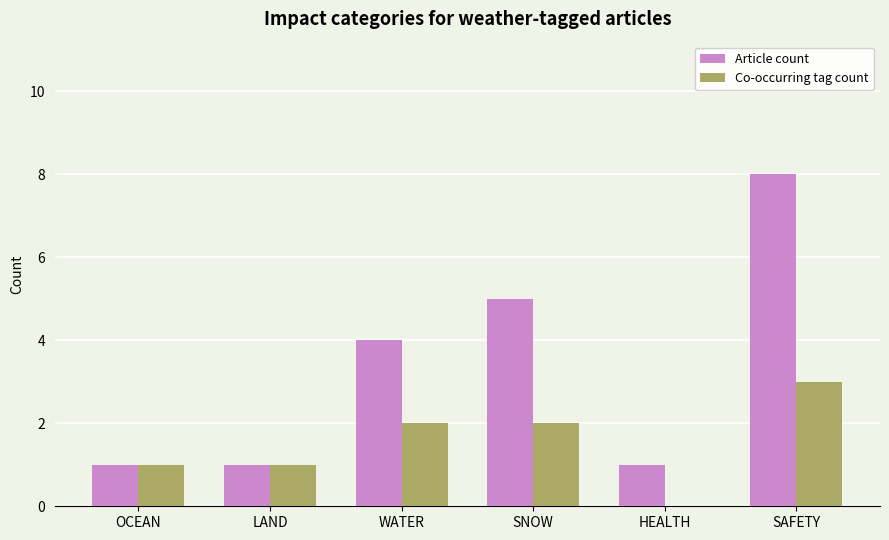

What is the greatest value displayed?

8